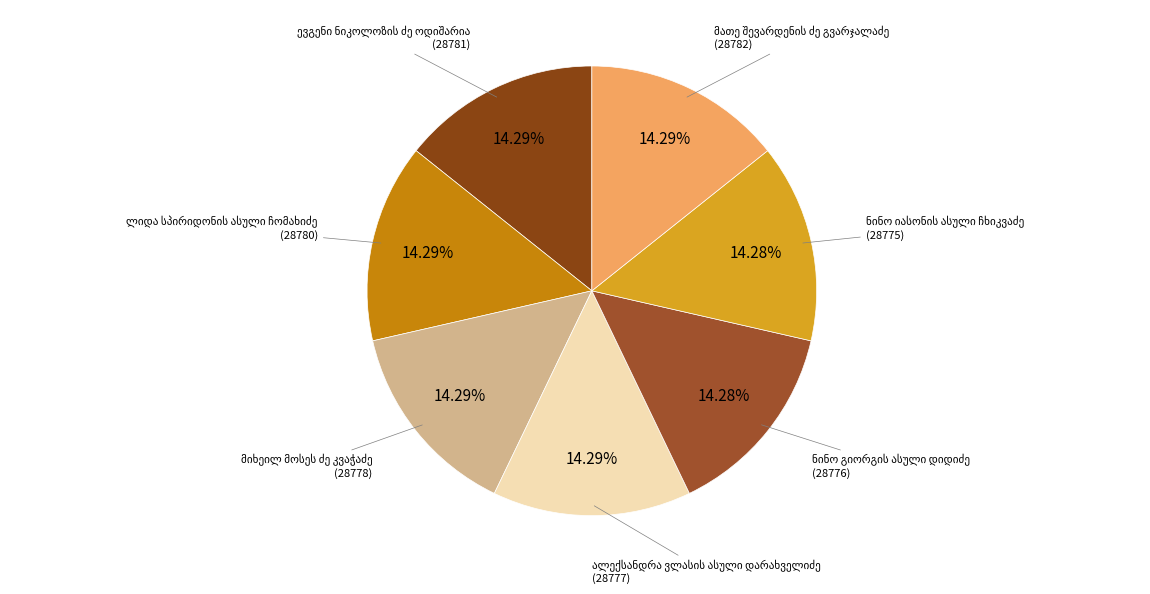

Is ლიდა სპირიდონის ასული ჩომახიძე the majority of the pie?

No